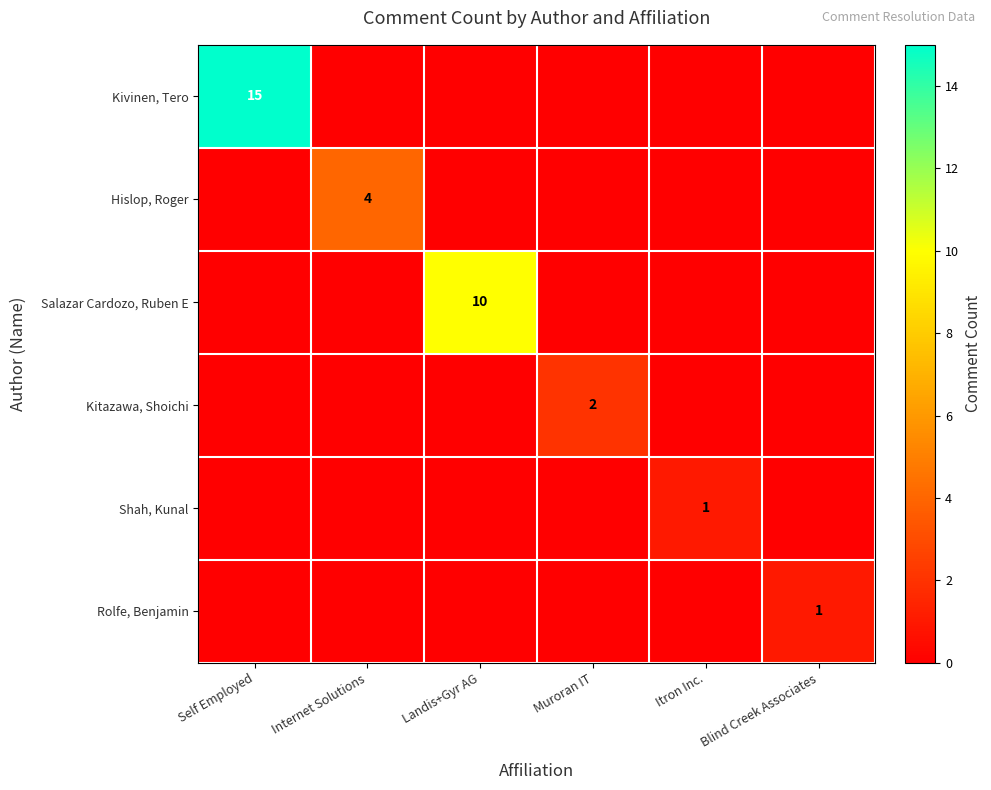

What is the difference between the highest and lowest values at Self Employed?

15